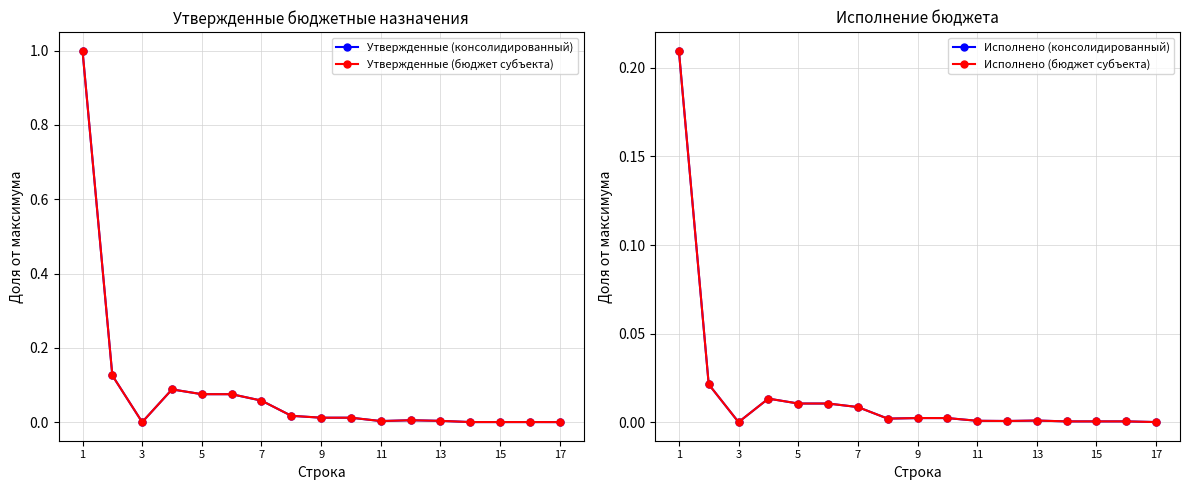

Which category has the highest value in the Утвержденные (бюджет субъекта) series?

1